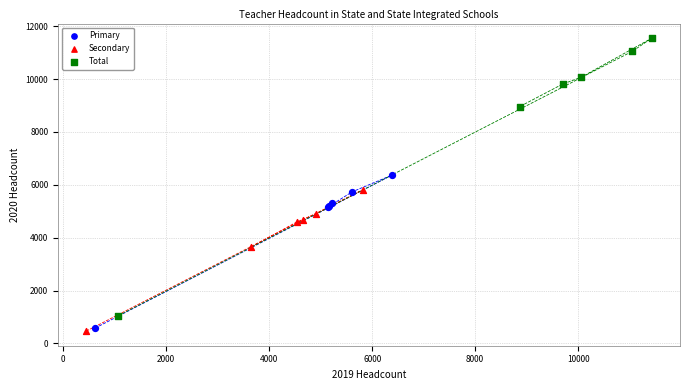

Which series contains the highest Y value?

Total